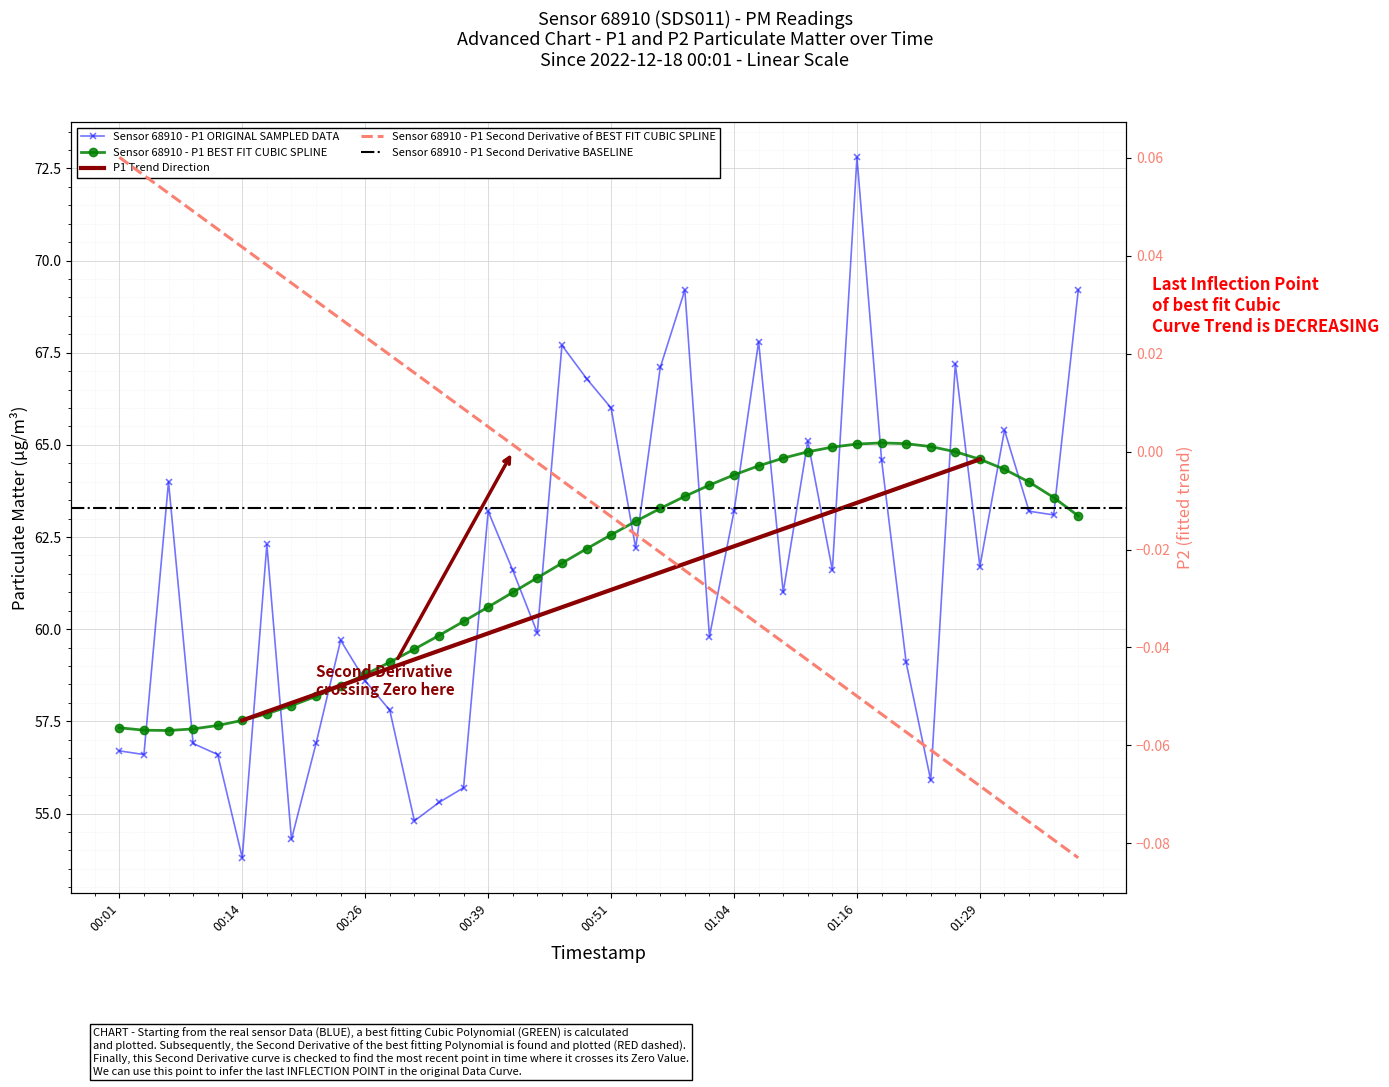

Between 2022-12-18T01:34:04 and 2022-12-18T00:54:17, which is larger?

2022-12-18T01:34:04